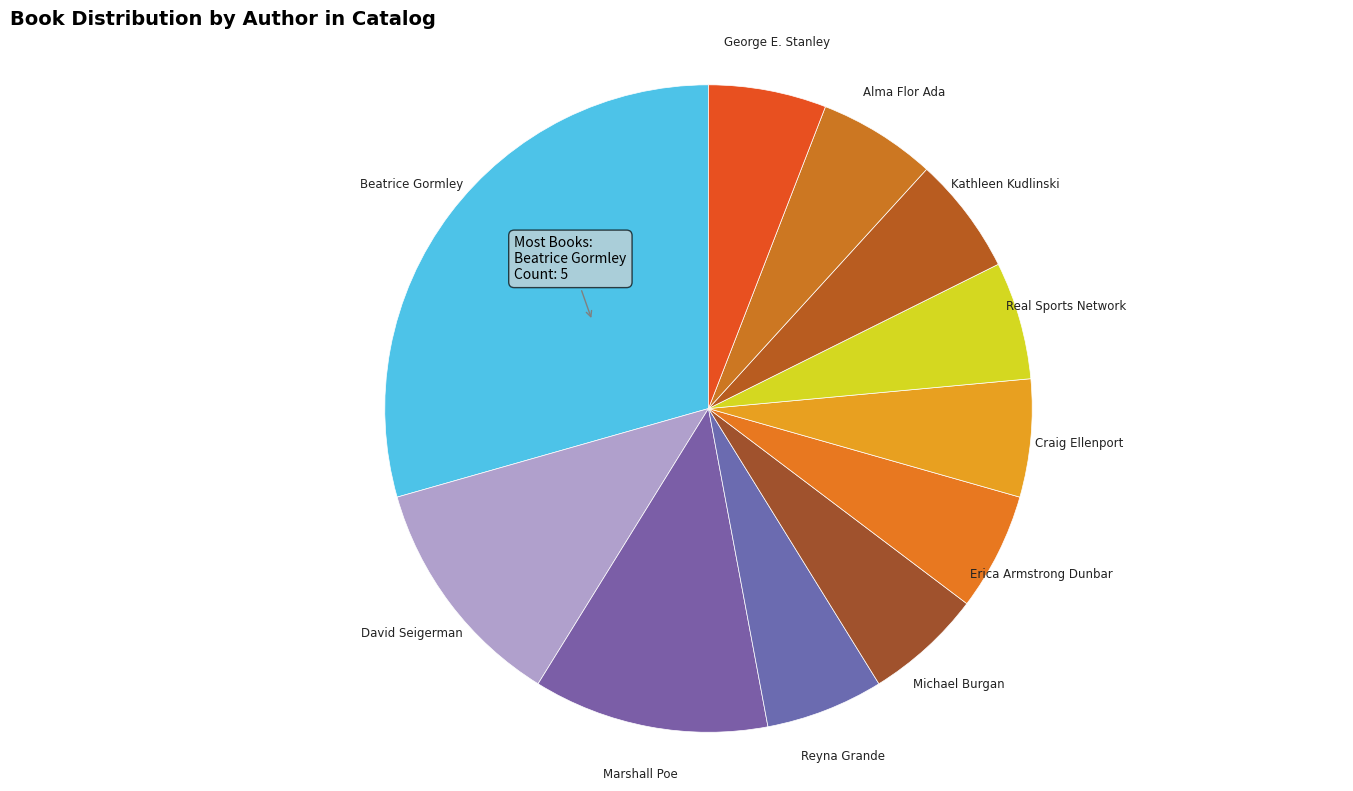

What is the largest slice in the pie chart?

Beatrice Gormley